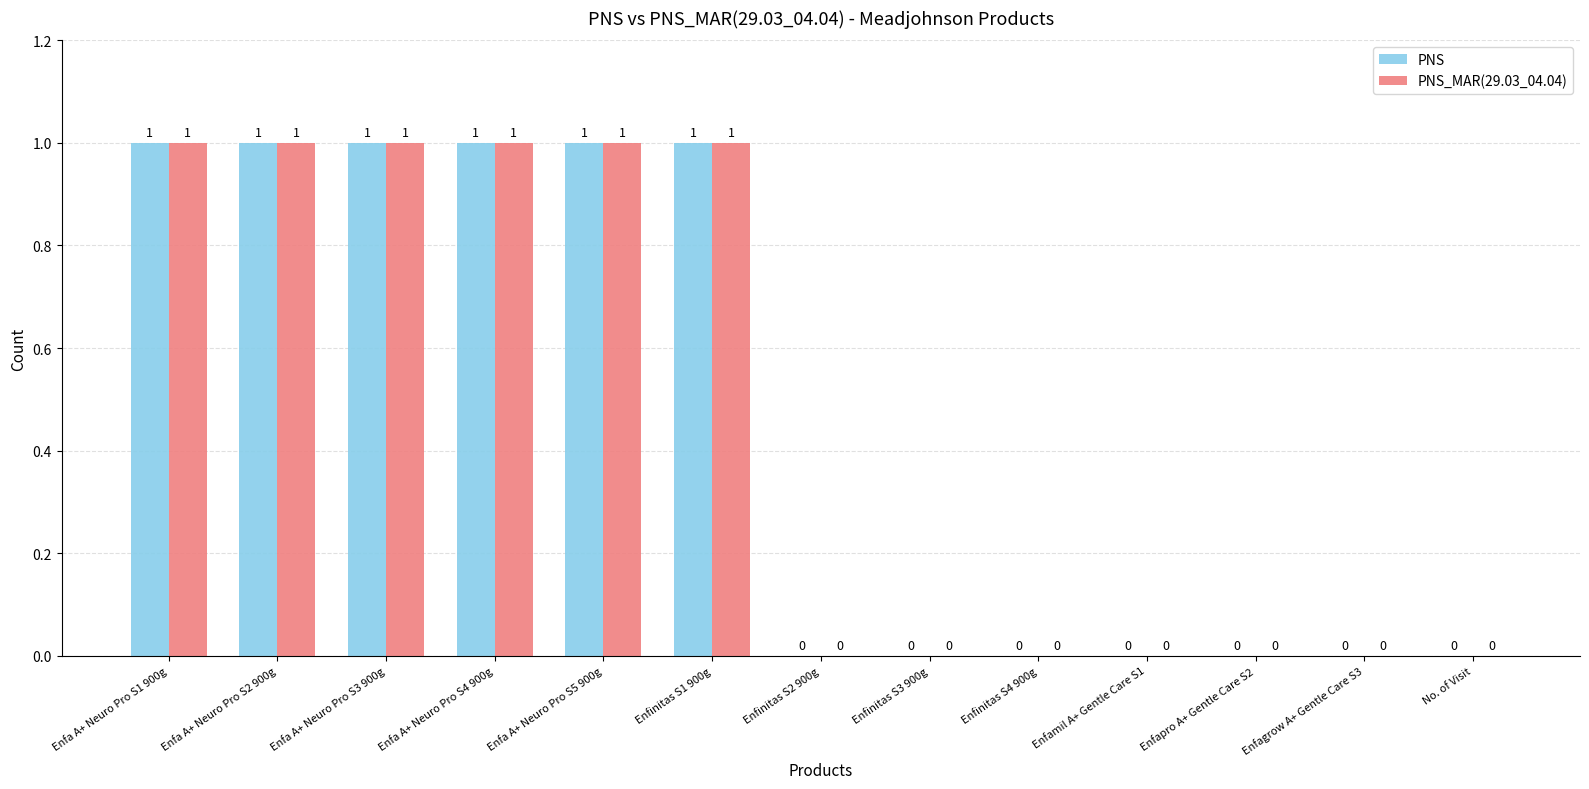

The PNS_MAR(29.03_04.04) series shows 0 at Enfagrow A+ Gentle Care S3. True or false?

True